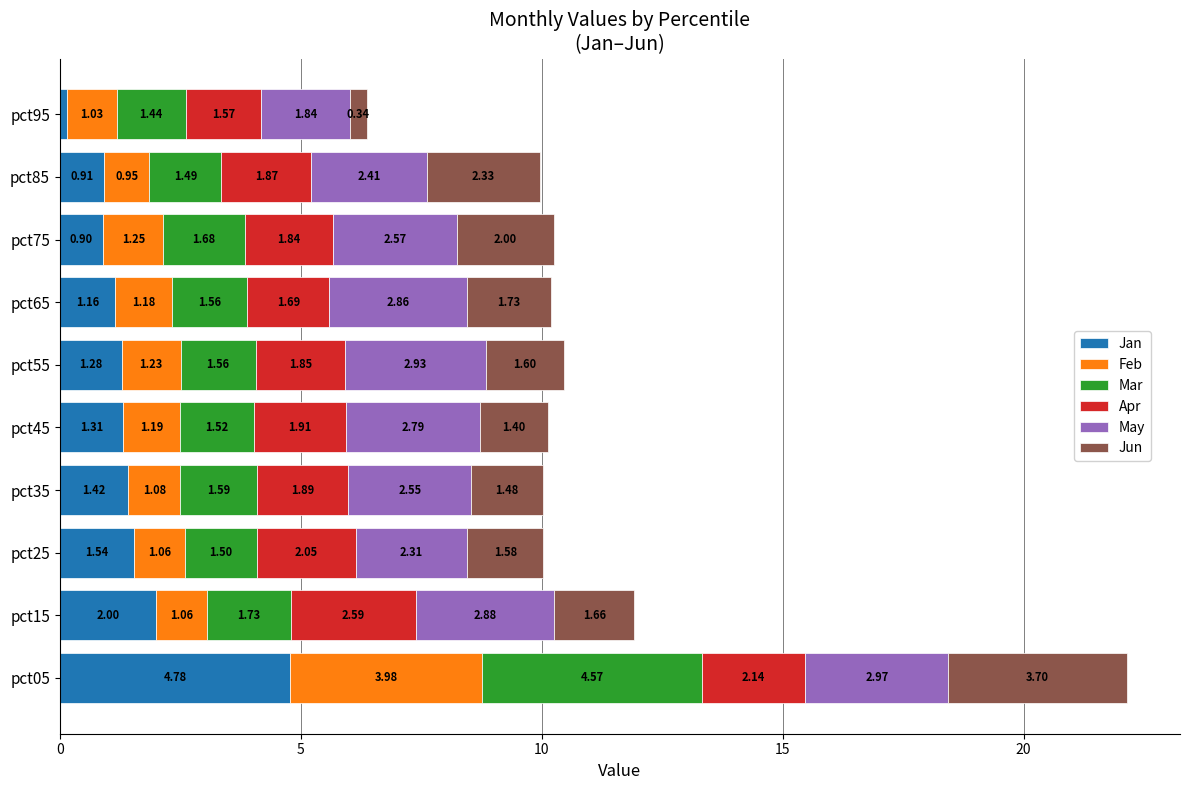

At which category is the sum across all series the highest?

pct05